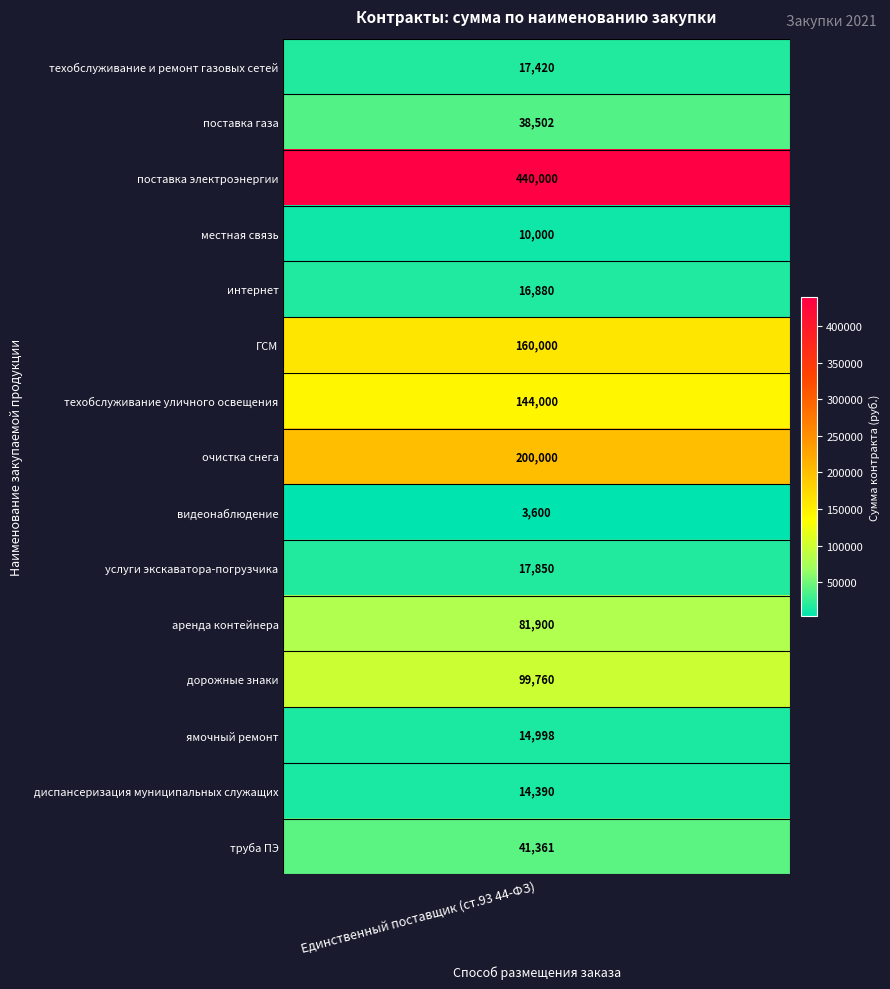

What is the difference between the maximum and second lowest values?

430000.0